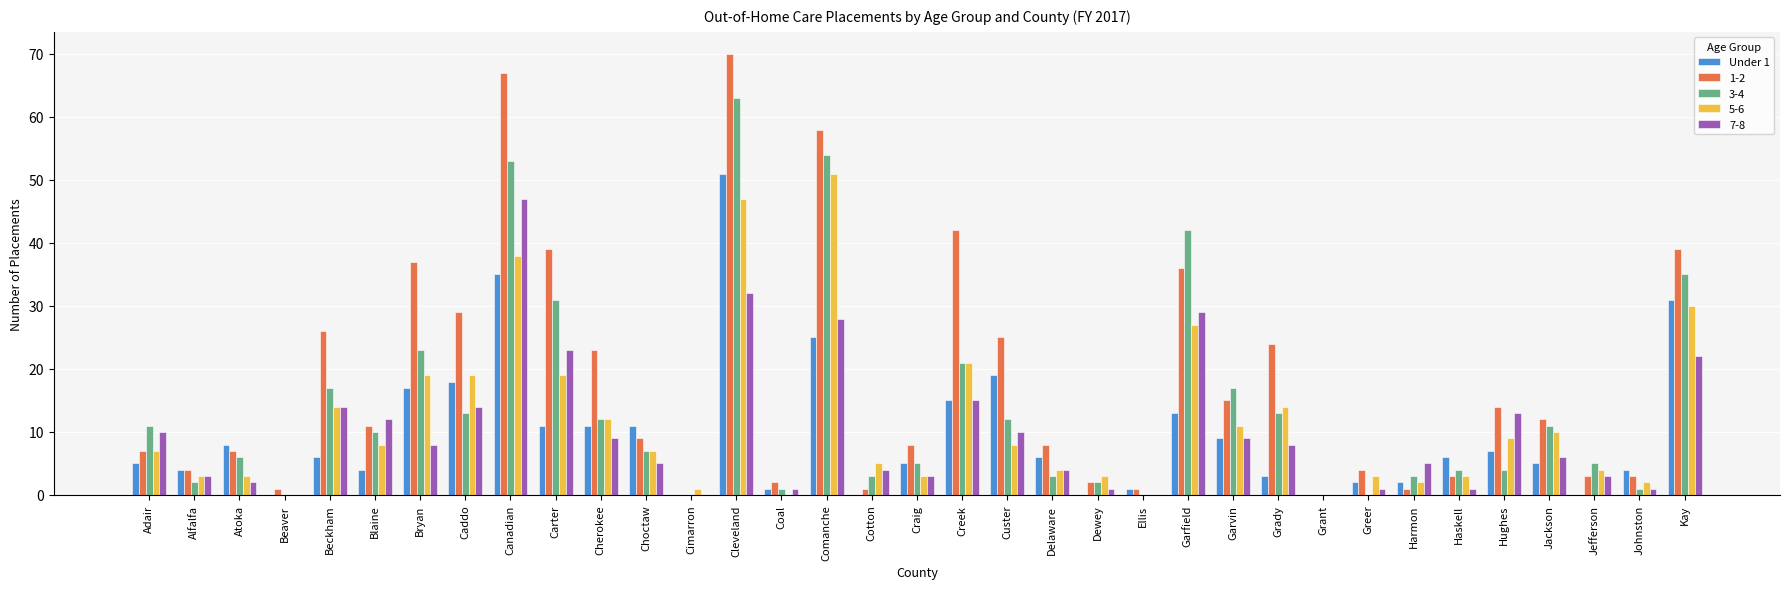

Between Grady and Kay, which series saw the biggest shift?

Under 1